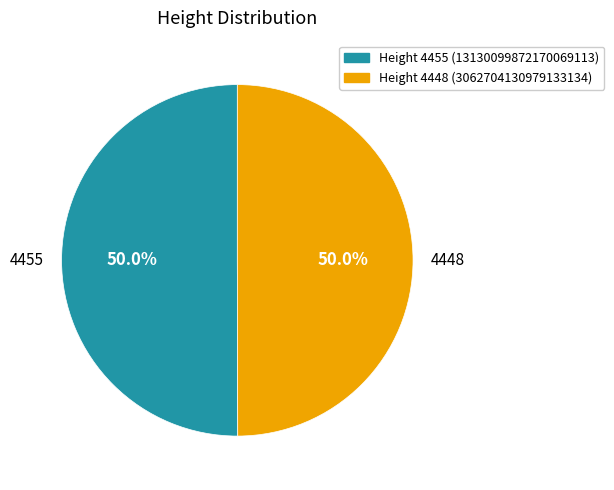

Approximately how many times larger is the value at 4455 compared to 4448?

1.0